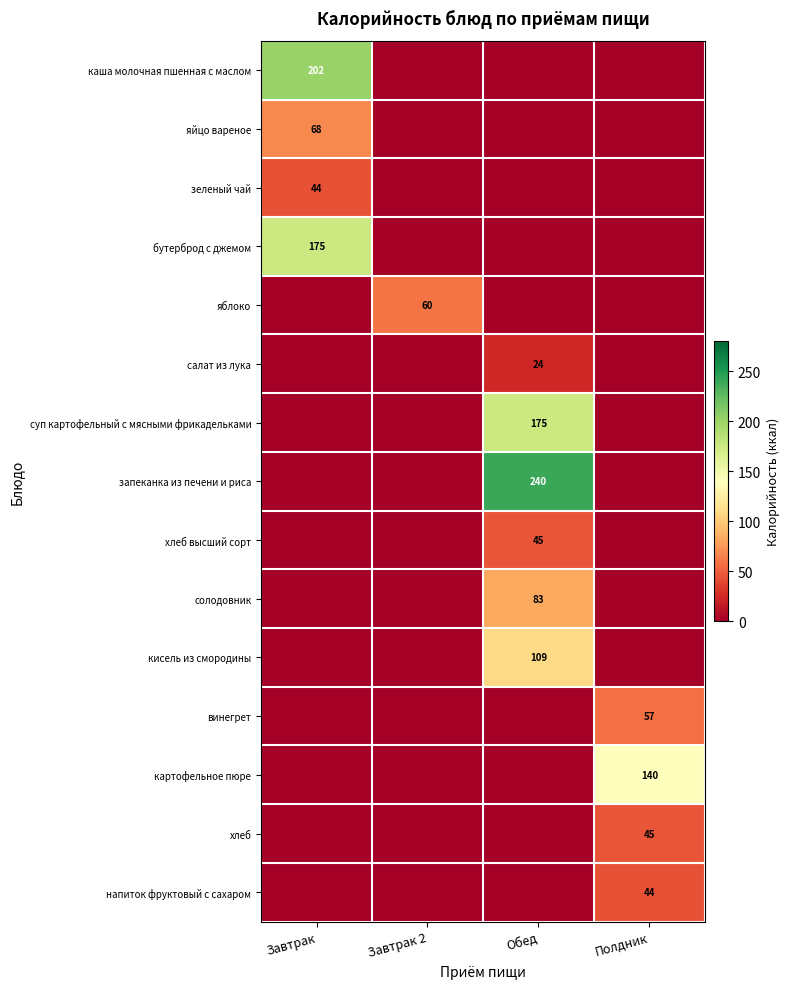

True or false: яблоко has a value of 40 at Завтрак 2.

False